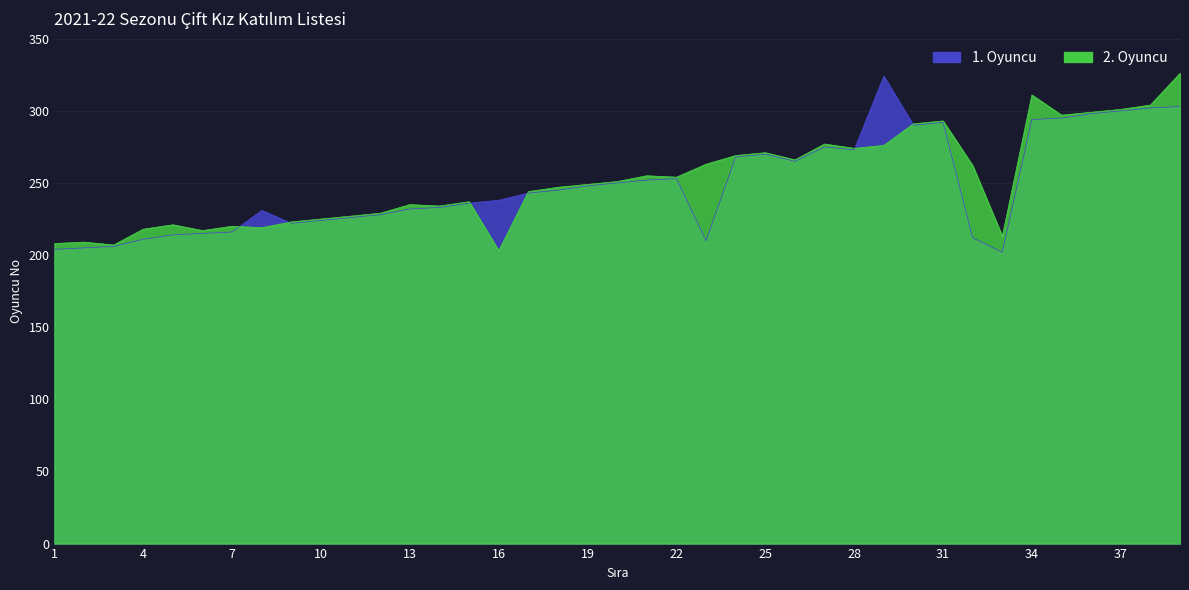

What is the average value of the 1. Oyuncu series?

249